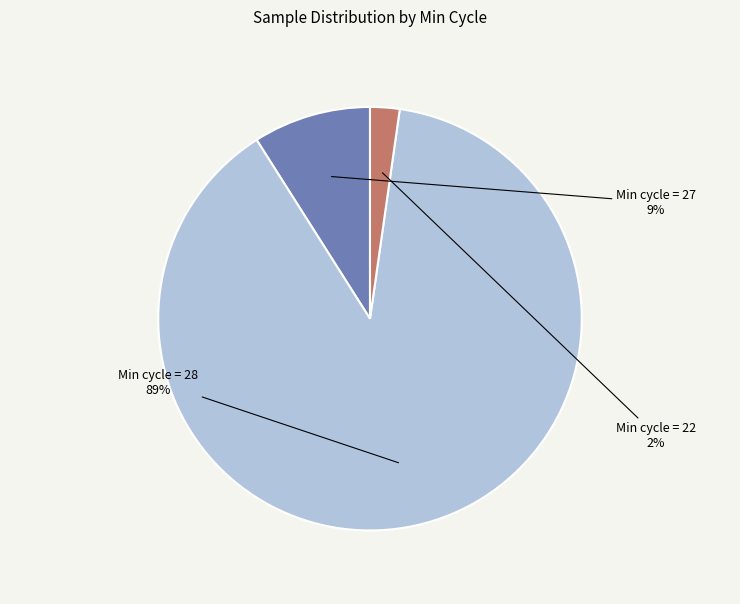

Is there a majority slice in this chart?

Yes